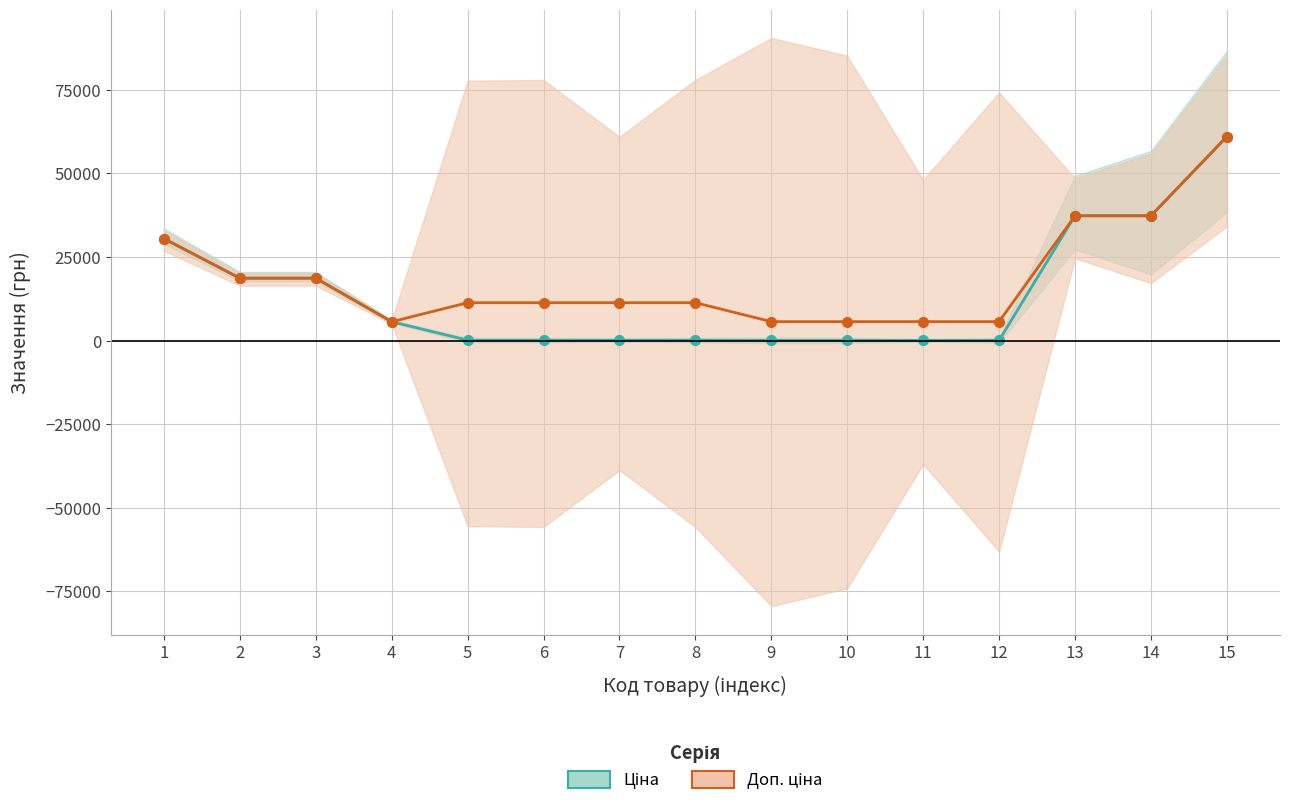

At which label does Ціна first exceed 113?

1